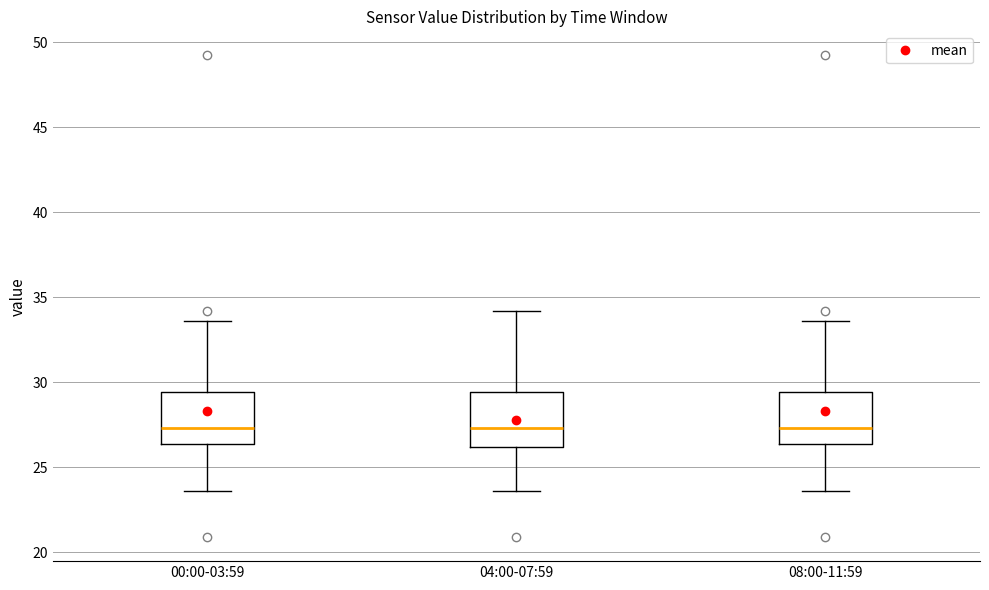

Where does the upper whisker of the box for 08:00-11:59 end on the y-axis? The values are not printed on the chart, so give them approximately, as read against the axis.

33.5